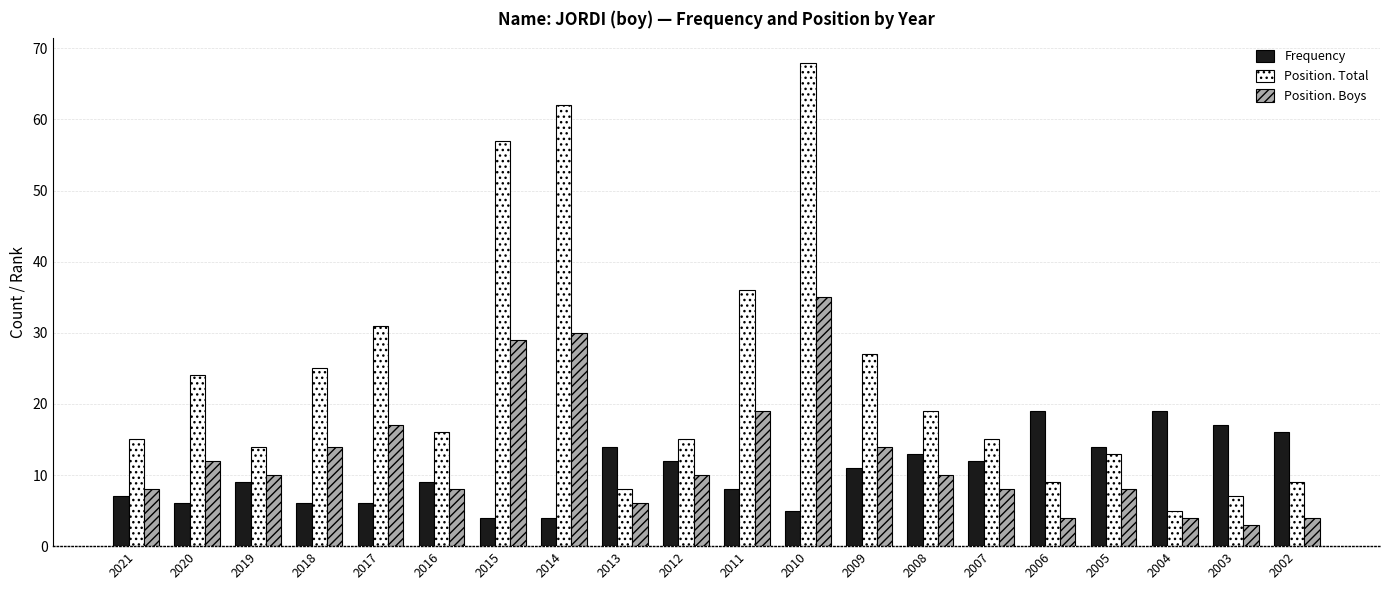

What is the total value across all series at 2011?

63